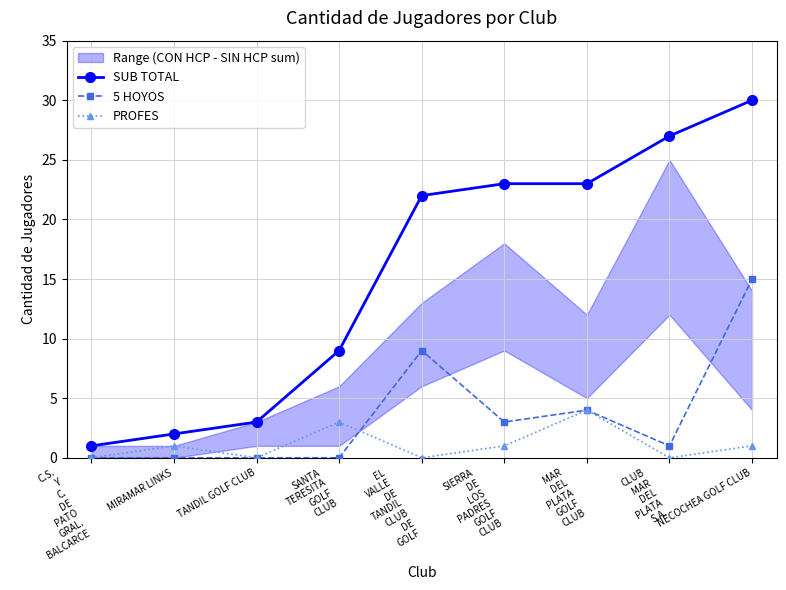

What is the total value across all series at NECOCHEA GOLF CLUB?

46